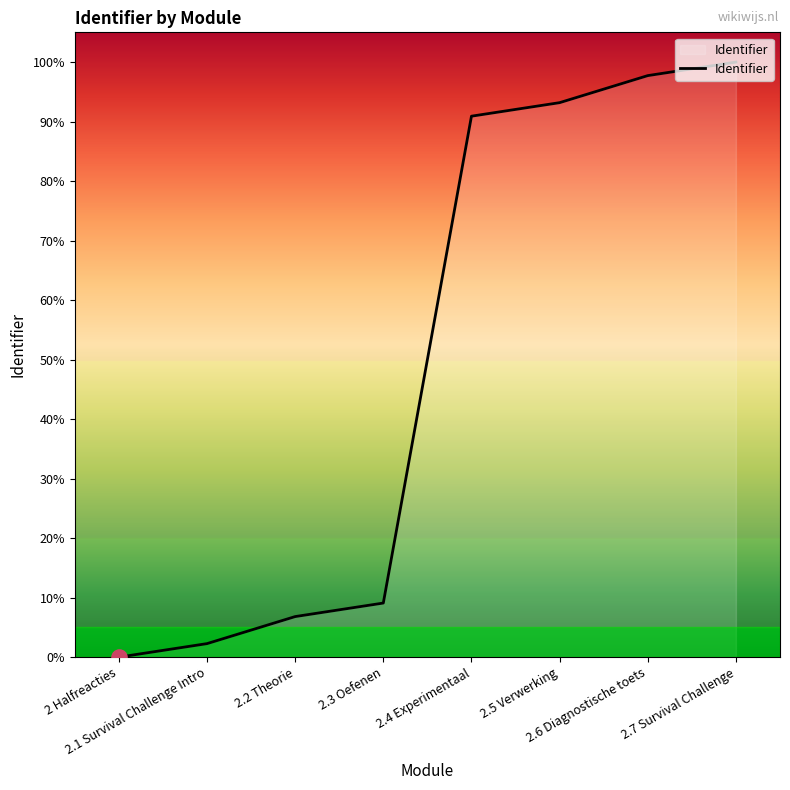

Approximately how many times larger is the value at 2.4 Experimentaal compared to 2.3 Oefenen?

10.0